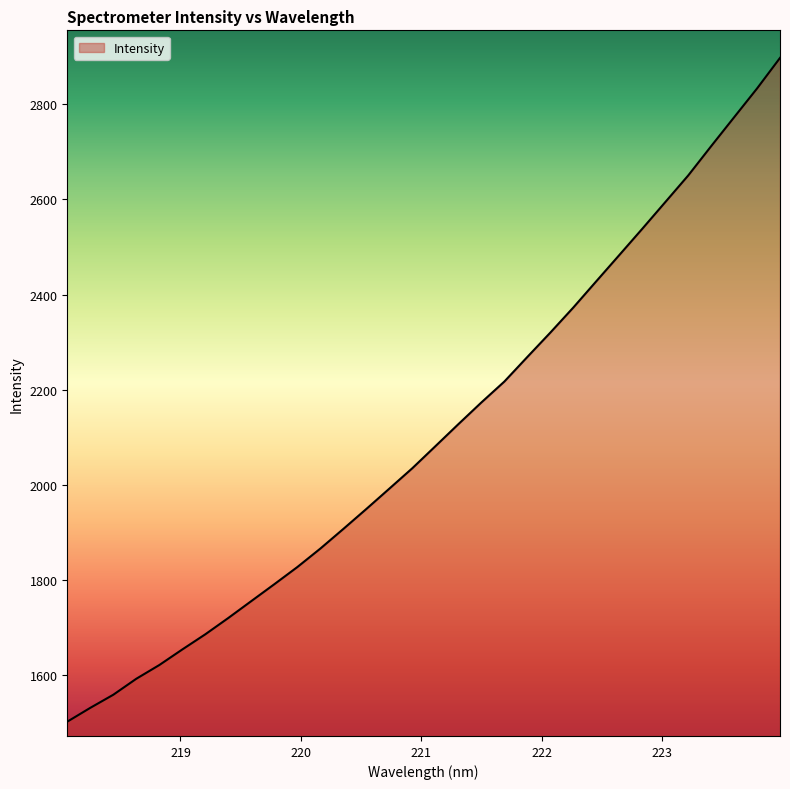

How many lines are shown in the chart?

1